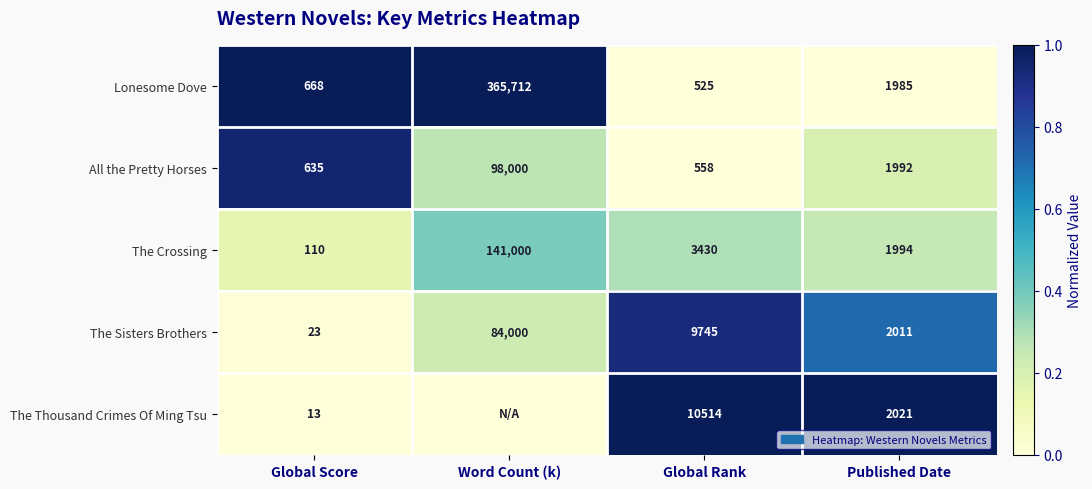

Between Global Score and Global Rank, which series saw the biggest shift?

The Thousand Crimes Of Ming Tsu